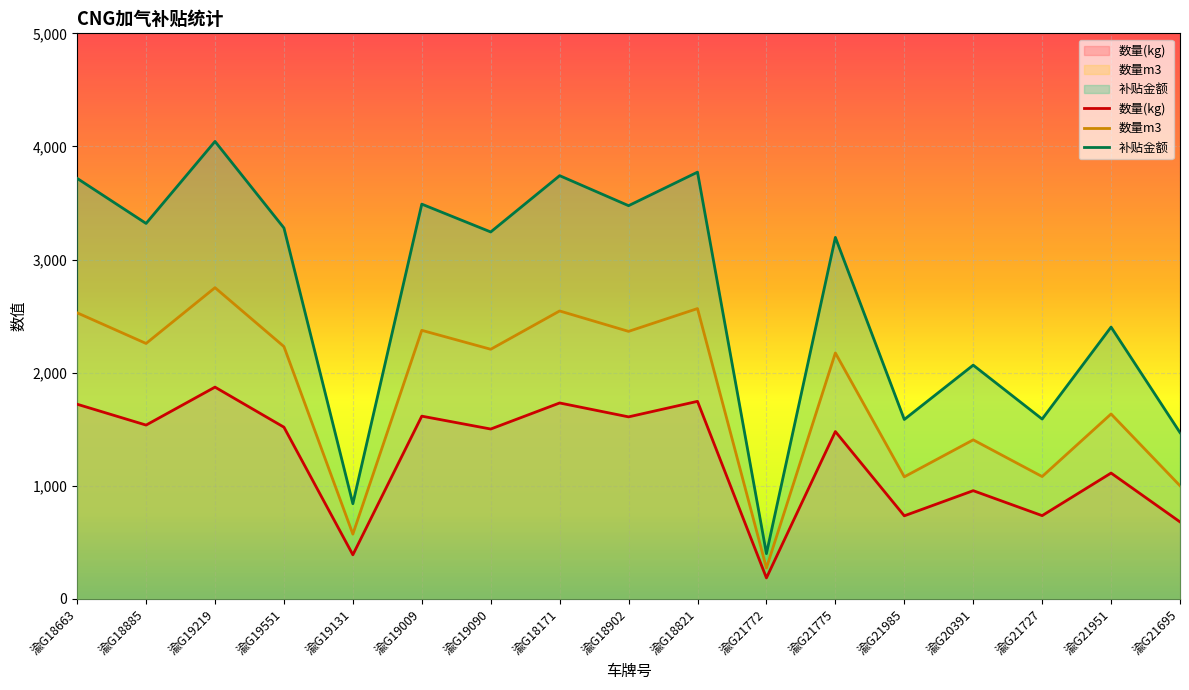

Reading left to right, what are all the values shown in this chart?

数量(kg): 1720.7	1536.3	1871.9	1517.8	389.4	1615.3	1501.4	1731.8	1609.0	1746.2	184.9	1479.2	734.1	956.4	735.7	1112.2	680.3
数量m3: 2529.0	2258.0	2751.2	2230.7	572.3	2374.0	2206.7	2545.3	2364.8	2566.4	271.8	2174.0	1078.9	1405.6	1081.3	1634.6	999.9
补贴金额: 3717.6	3319.2	4044.3	3279.1	841.2	3489.8	3243.8	3741.6	3476.2	3772.7	399.6	3195.8	1585.9	2066.3	1589.5	2402.8	1469.9